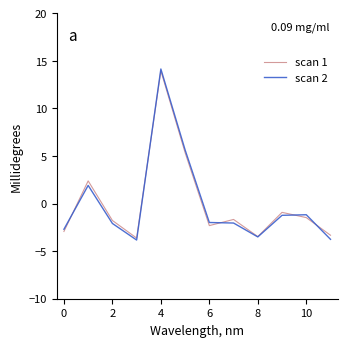

Which series has the widest spread of values?

scan 2